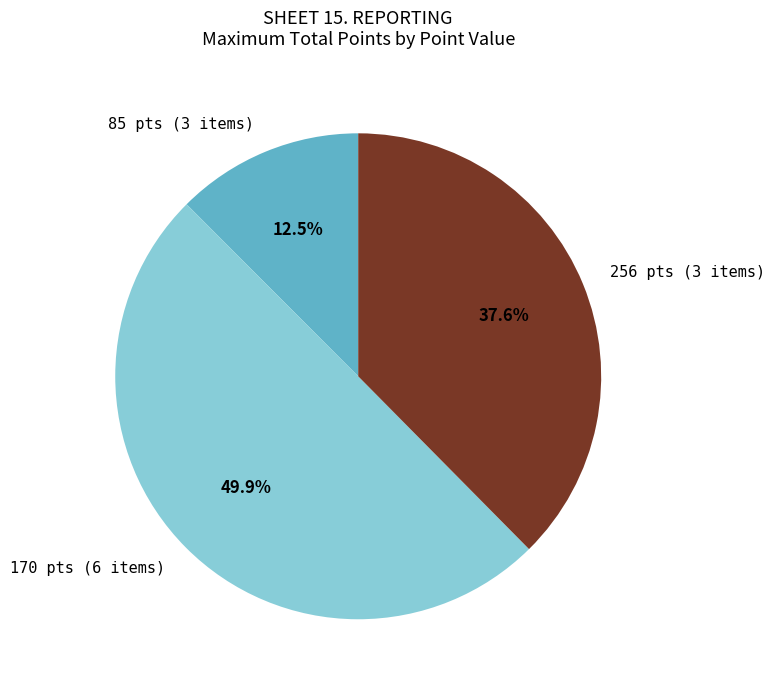

Approximately how many times larger is the value at 256 pts (3 items) compared to 85 pts (3 items)?

3.0